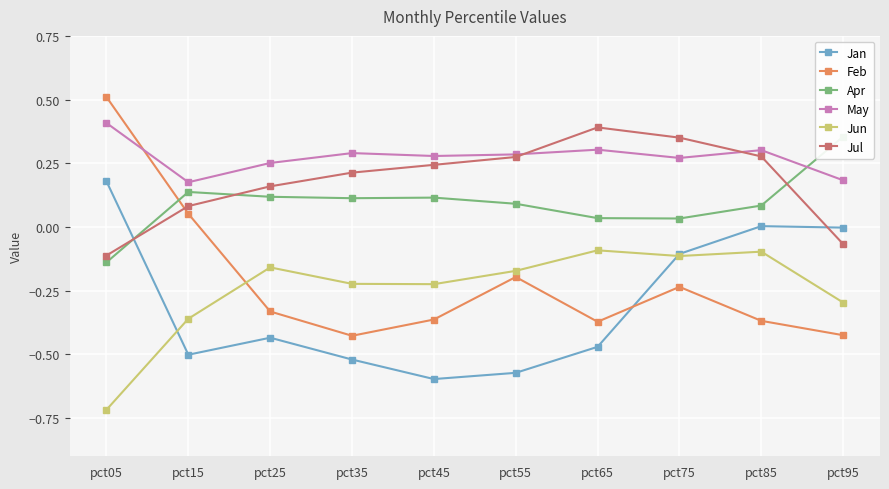

What is the sum of all May values?

2.7